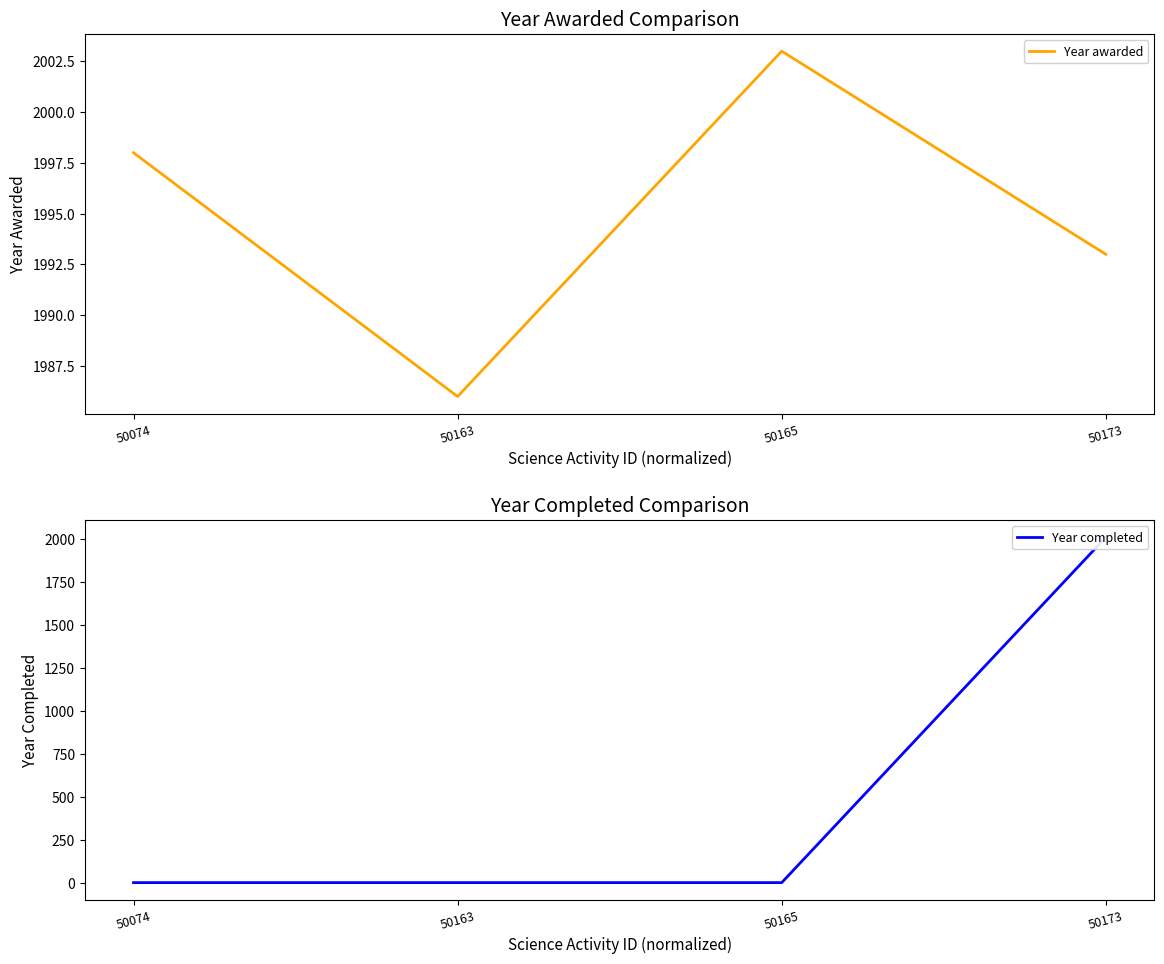

True or false: Year awarded has a value of 1993 at 50173.

True